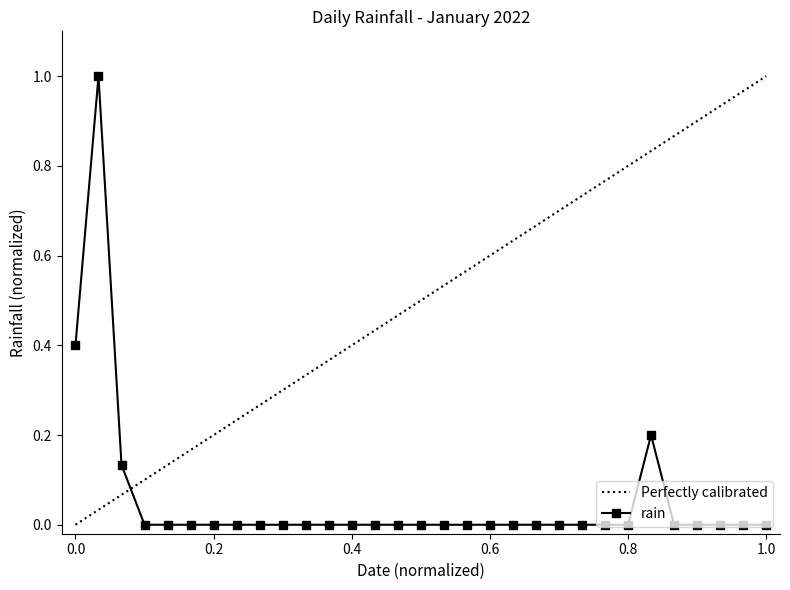

The rain series shows 0.5 at 0.8. True or false?

False